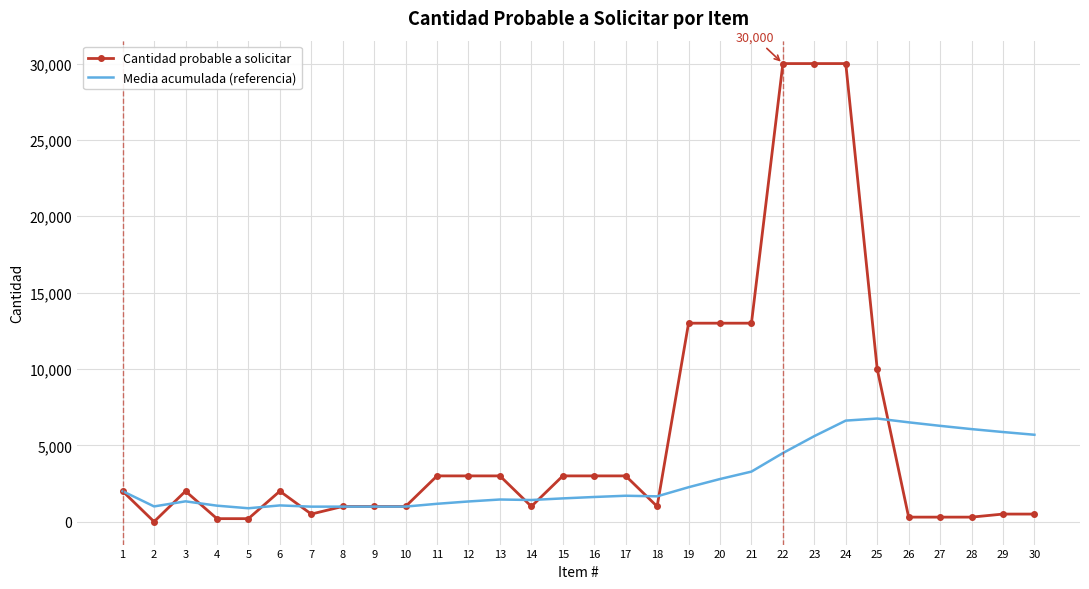

What is the average value of the Cantidad probable a solicitar series?

5693.4